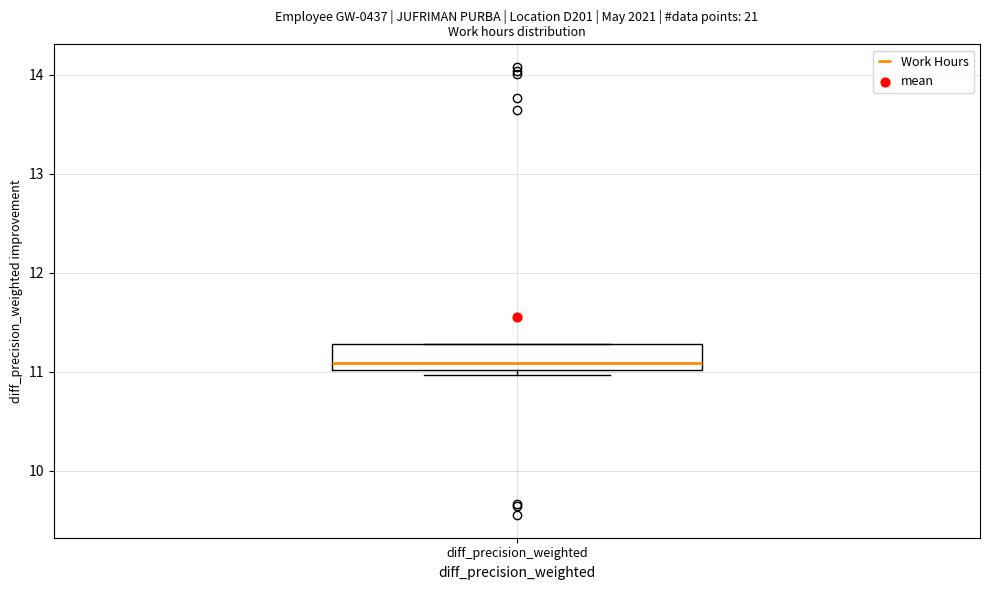

Where is the lower edge of the box for diff_precision_weighted on the y-axis? The values are not printed on the chart, so give them approximately, as read against the axis.

11.0